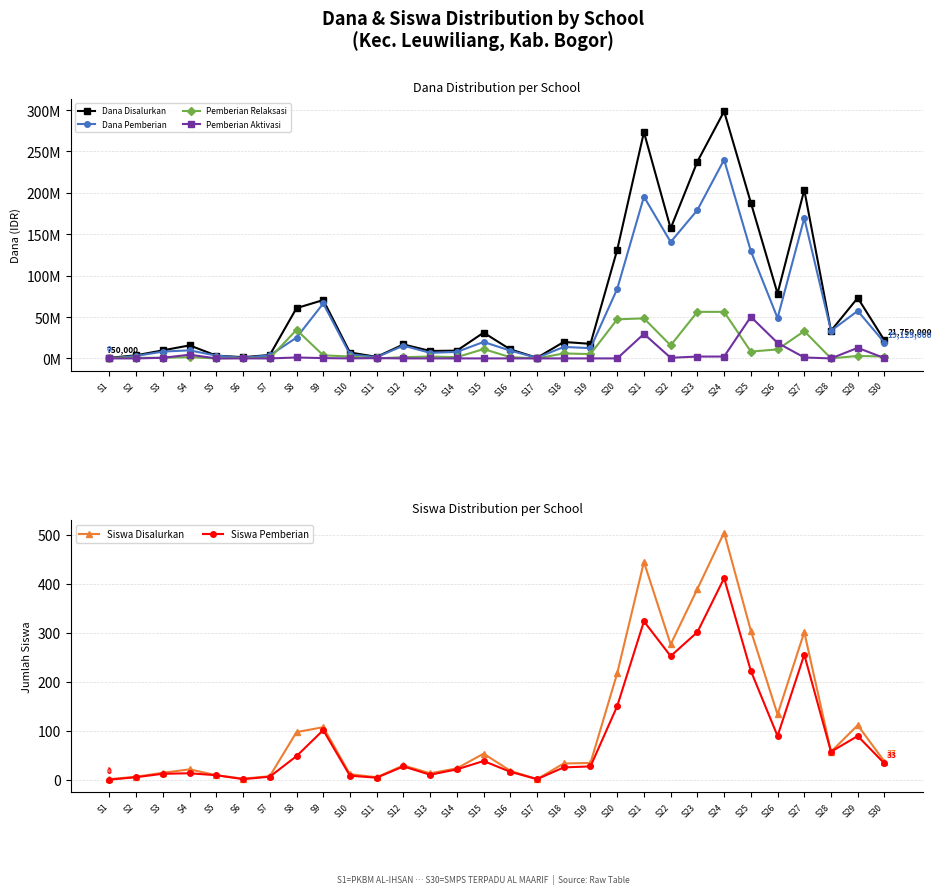

Where is the first local maximum for Siswa Disalurkan?

S4